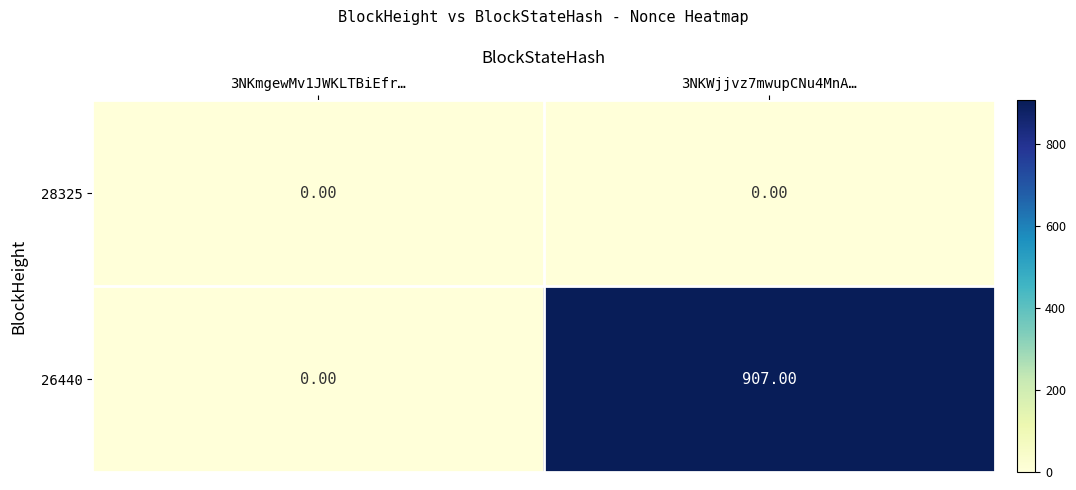

Between 3NKmgewMv1JWKLTBiEfr… and 3NKWjjvz7mwupCNu4MnA…, which series saw the biggest shift?

26440